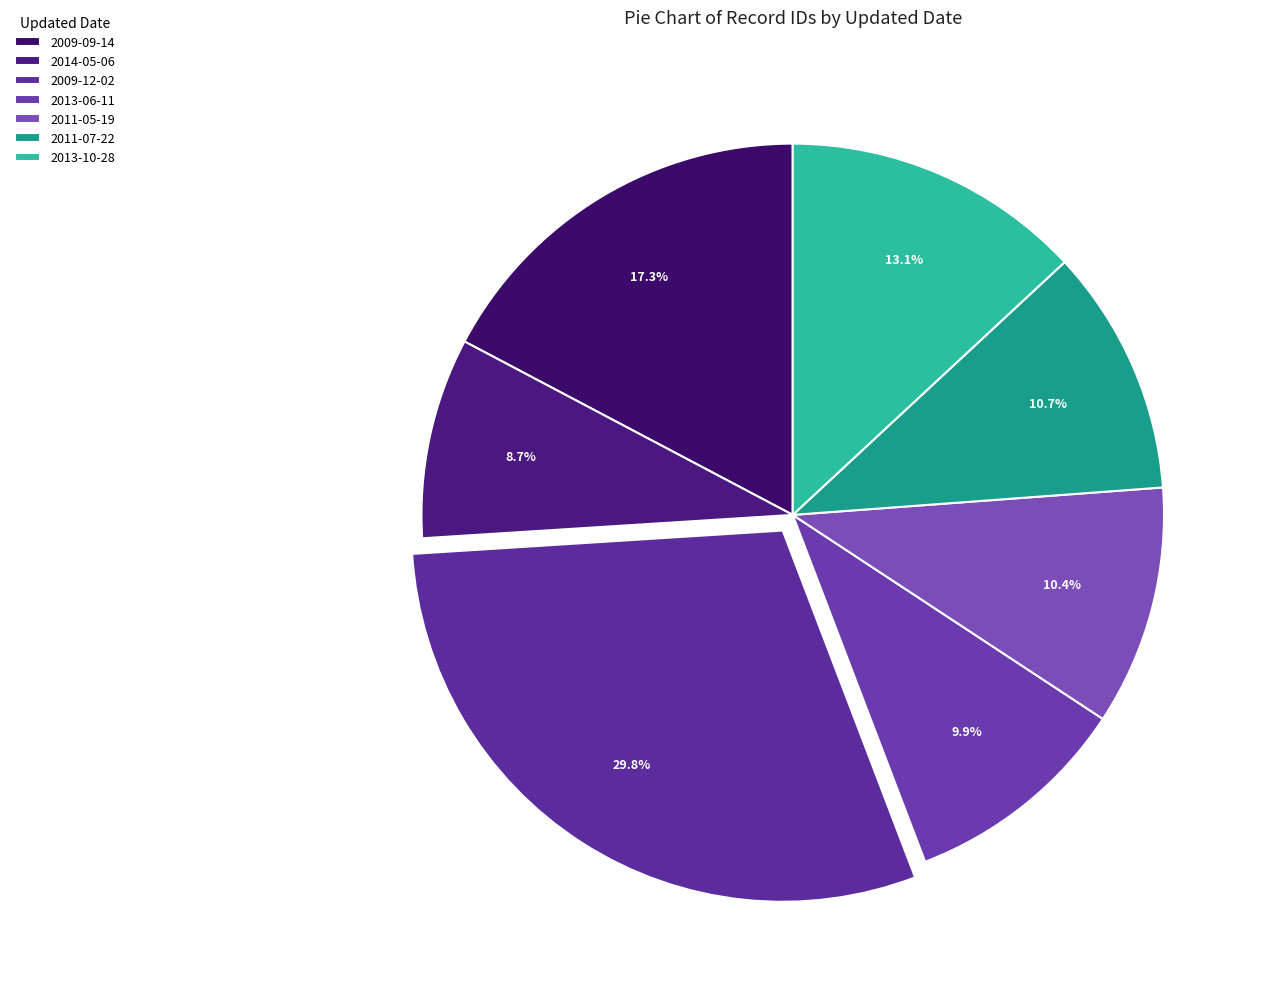

To the nearest percent, what is the combined percentage of 2009-12-02 and 2013-10-28?

43%